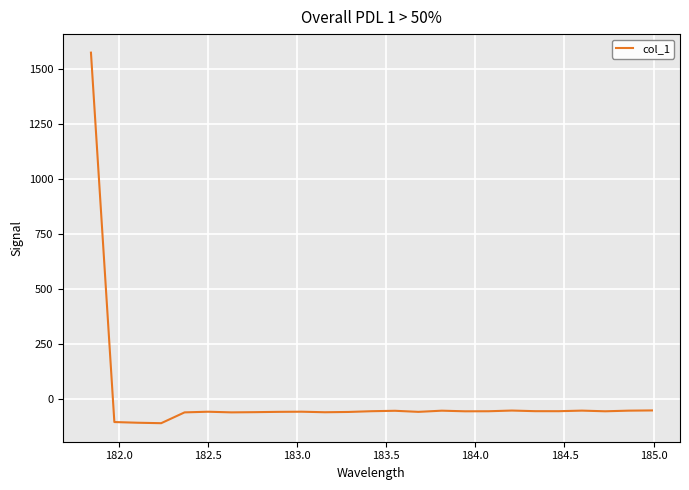

Does the chart have visible grid lines?

Yes